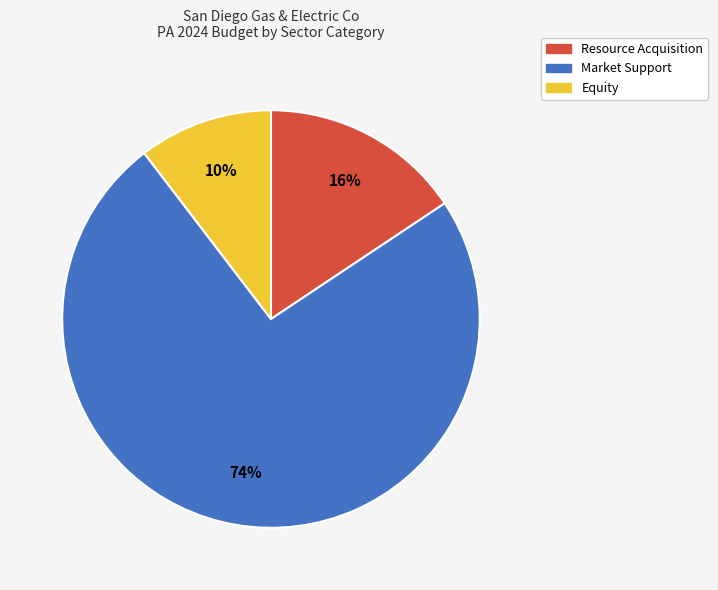

True or false: Resource Acquisition accounts for 29% of the total.

False